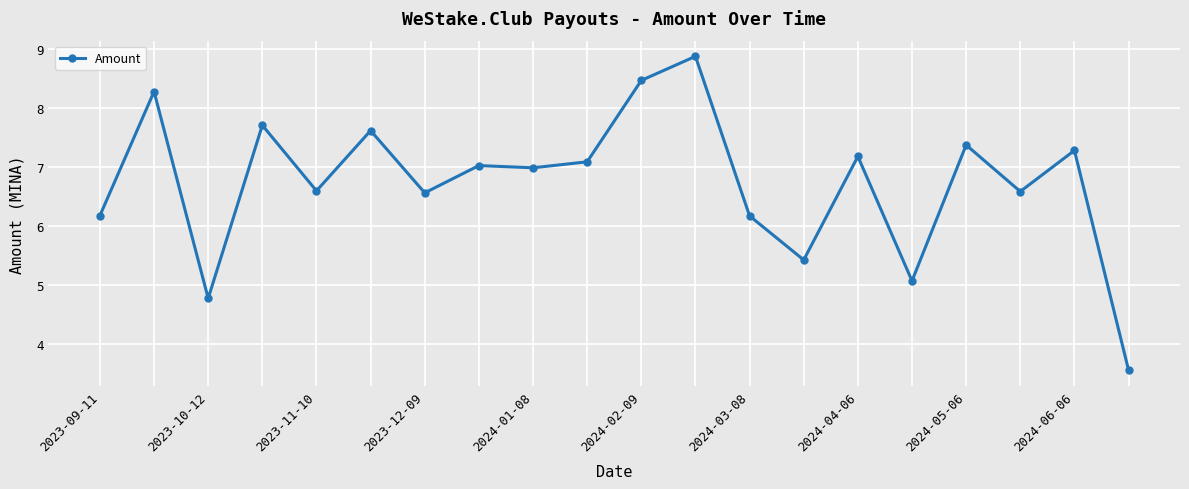

How many distinct data groups are displayed?

1